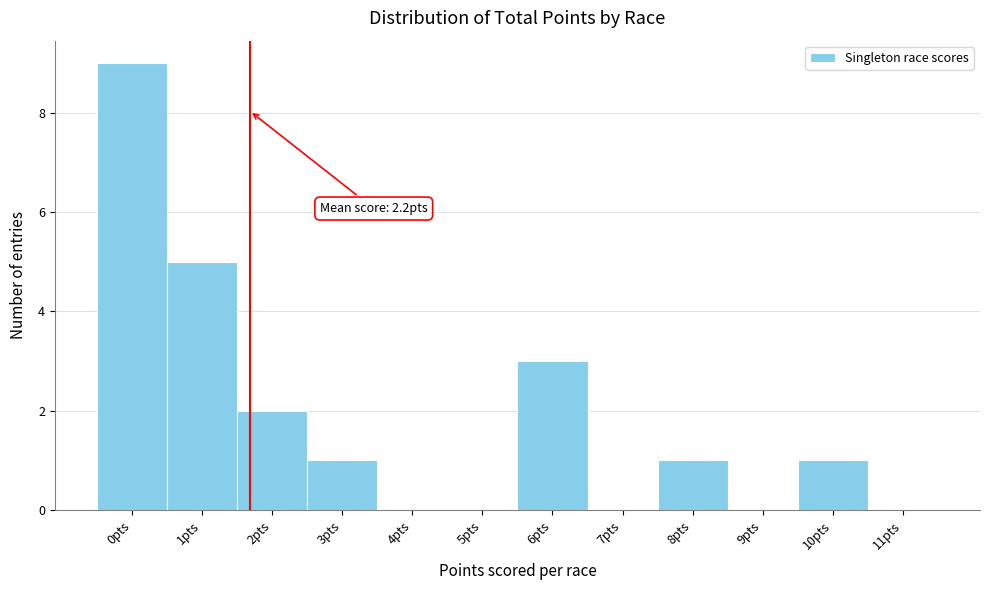

Is it true that the value at 3pts is 0?

False